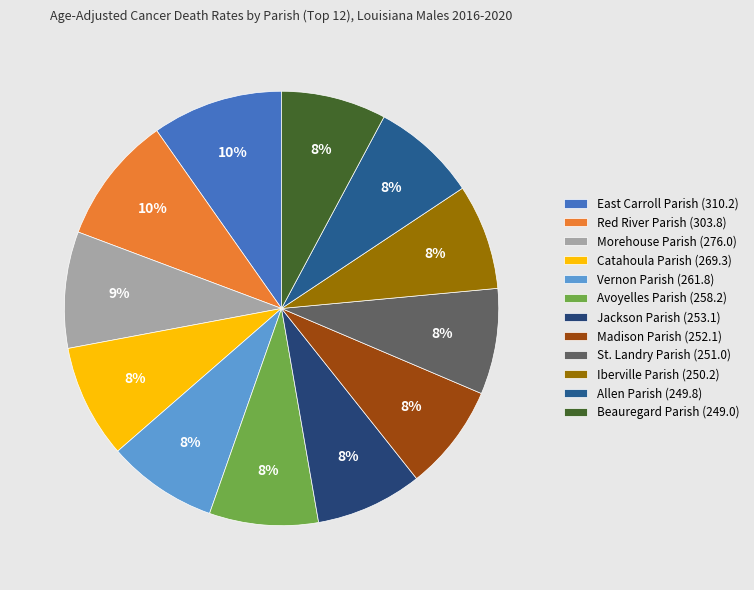

How many segments does this pie chart have?

12